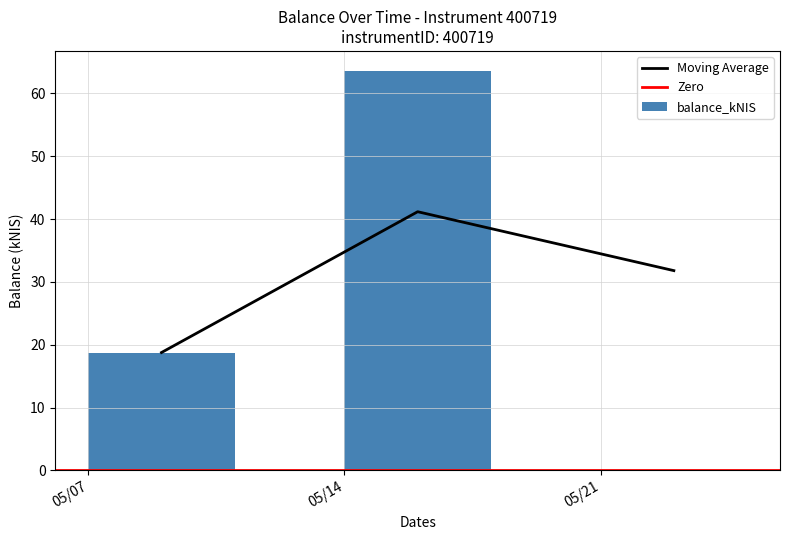

How many positive values does the balance_kNIS series have?

2